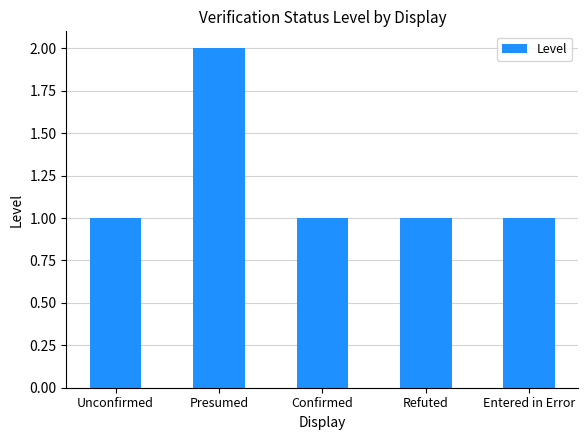

The value at Refuted is 1. True or false?

True